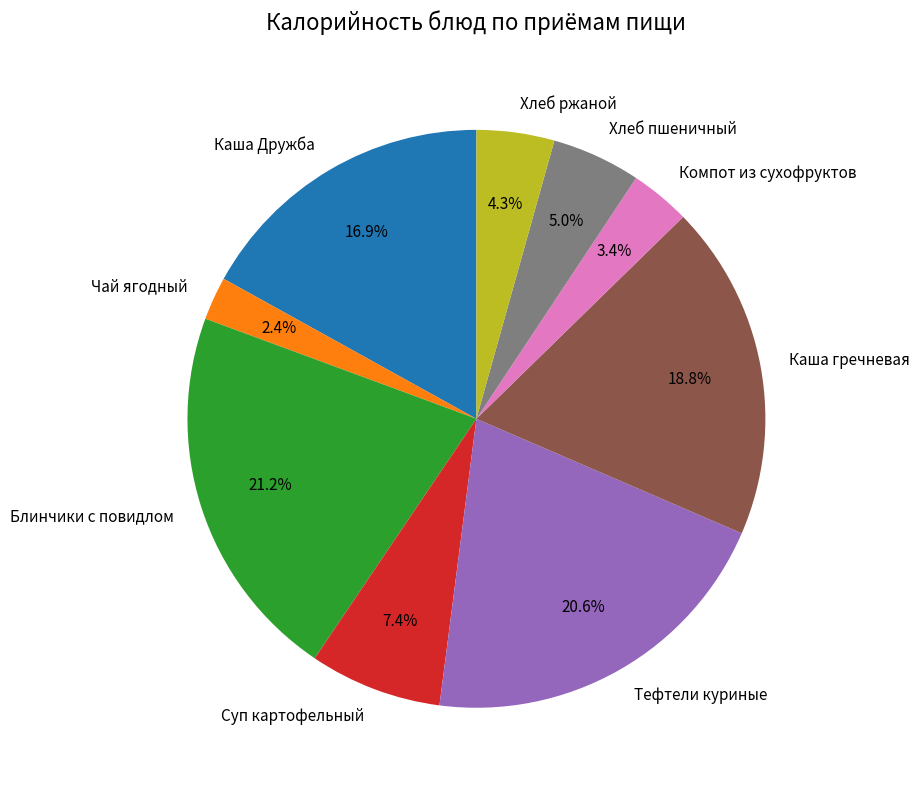

Approximately how many times larger is the value at Чай ягодный compared to Каша Дружба?

0.1